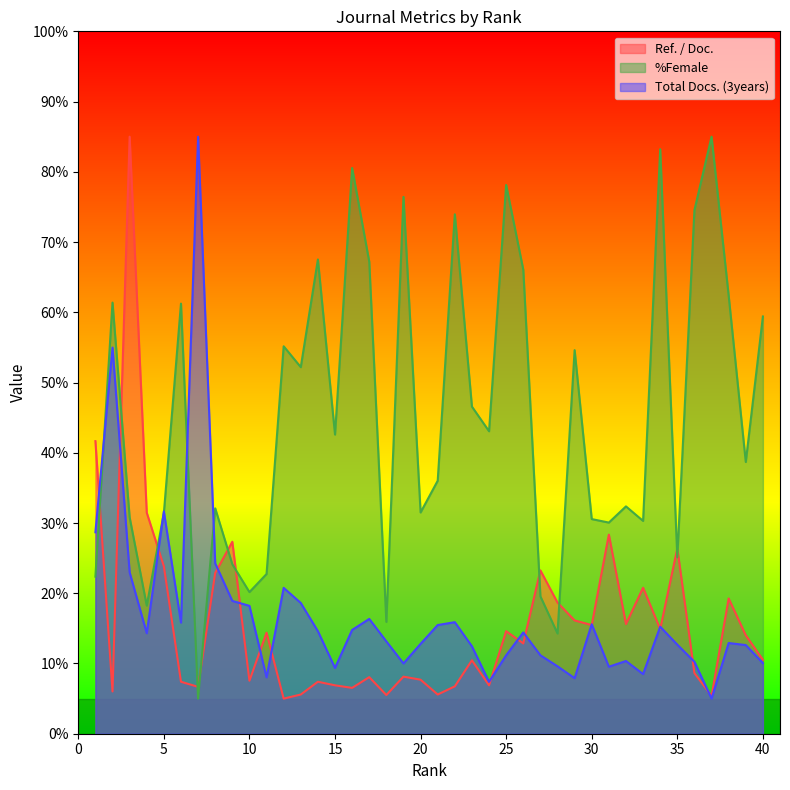

Reading right to left, transcribe all the data shown in this chart.

Ref. / Doc.: 10.5	14.0	19.3	5.4	8.6	26.4	14.9	20.8	15.6	28.3	15.5	16.1	18.7	23.3	12.9	14.6	6.9	10.5	6.7	5.6	7.7	8.1	5.5	8.1	6.5	6.9	7.4	5.6	5.0	14.4	7.5	27.3	22.9	6.7	7.4	23.8	31.5	85.0	6.0	41.7
%Female: 59.4	38.7	62.4	85.0	74.5	25.1	83.2	30.3	32.4	30.1	30.6	54.6	14.3	19.6	66.1	78.1	43.1	46.6	73.9	36.0	31.5	76.4	15.9	67.2	80.5	42.6	67.5	52.2	55.2	22.7	20.2	24.1	32.1	5.0	61.2	31.4	18.2	30.8	61.4	22.4
Total Docs. (3years): 10.1	12.6	12.9	5.0	10.2	12.7	15.2	8.5	10.4	9.5	15.6	7.9	9.6	11.2	14.4	11.2	7.4	12.4	15.9	15.5	12.8	10.0	13.1	16.3	14.8	9.4	14.6	18.6	20.8	8.0	18.2	18.9	24.3	85.0	15.8	31.6	14.3	23.0	55.0	28.7